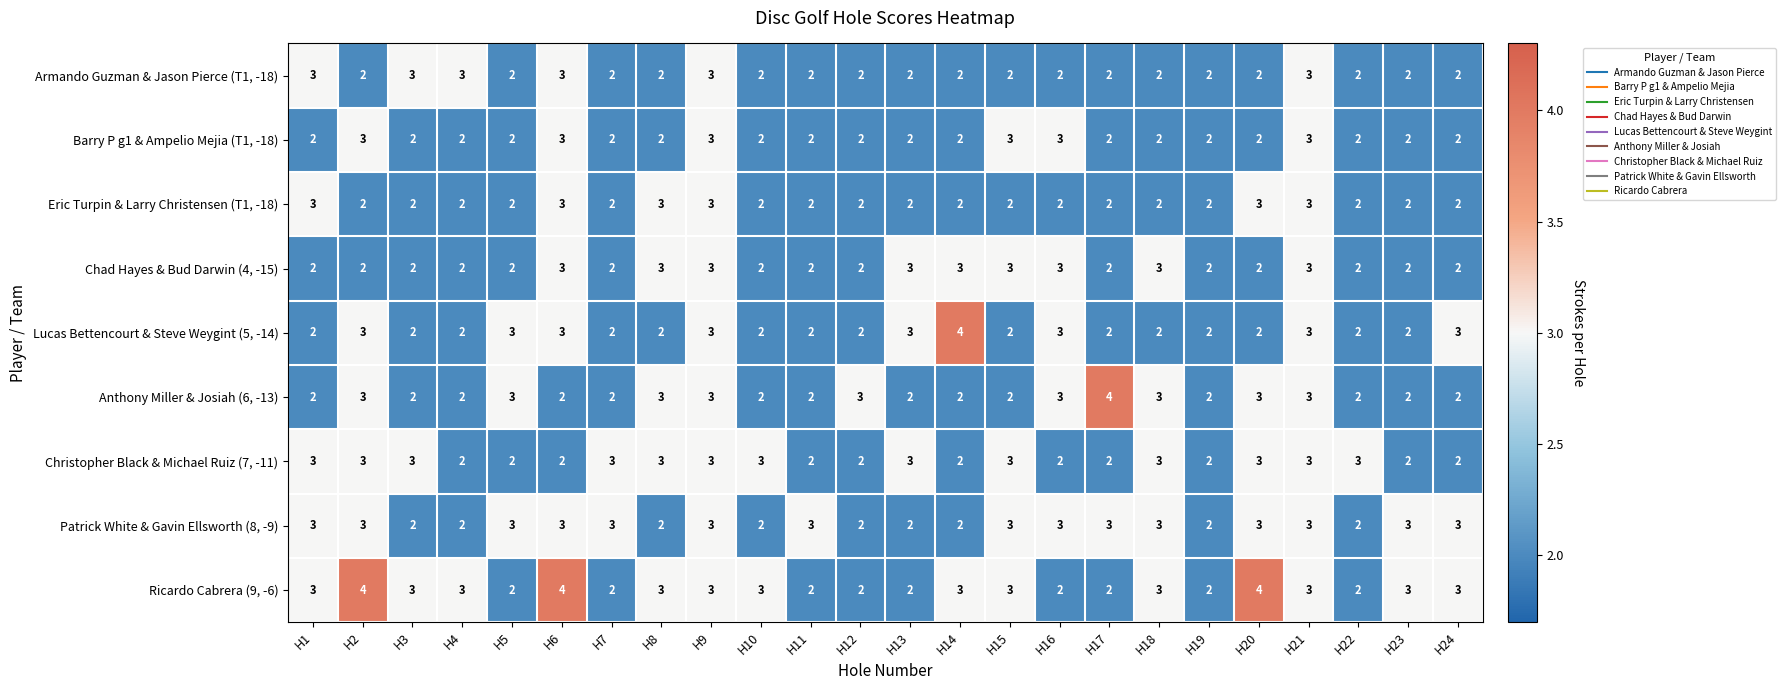

Count the Barry P g1 & Ampelio Mejia (T1, -18) values in the range 2 to 3.

24